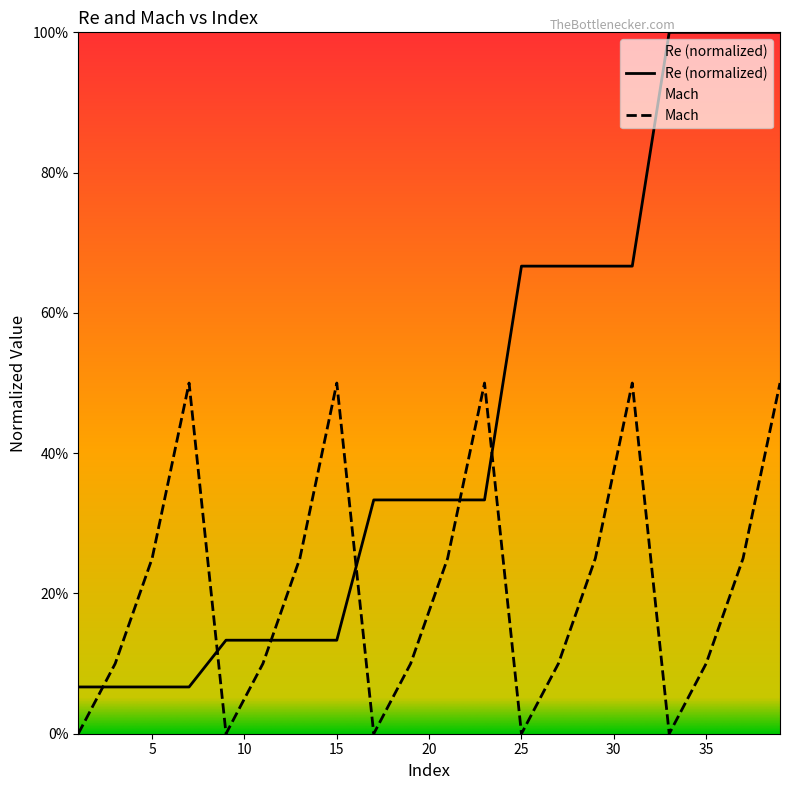

Reading left to right, extract all data points from this chart.

Re: 1=0.1	3=0.1	5=0.1	7=0.1	9=0.1	11=0.1	13=0.1	15=0.1	17=0.3	19=0.3	21=0.3	23=0.3	25=0.7	27=0.7	29=0.7	31=0.7	33=1.0	35=1.0	37=1.0	39=1.0
Mach: 1=0.0	3=0.1	5=0.2	7=0.5	9=0.0	11=0.1	13=0.2	15=0.5	17=0.0	19=0.1	21=0.2	23=0.5	25=0.0	27=0.1	29=0.2	31=0.5	33=0.0	35=0.1	37=0.2	39=0.5